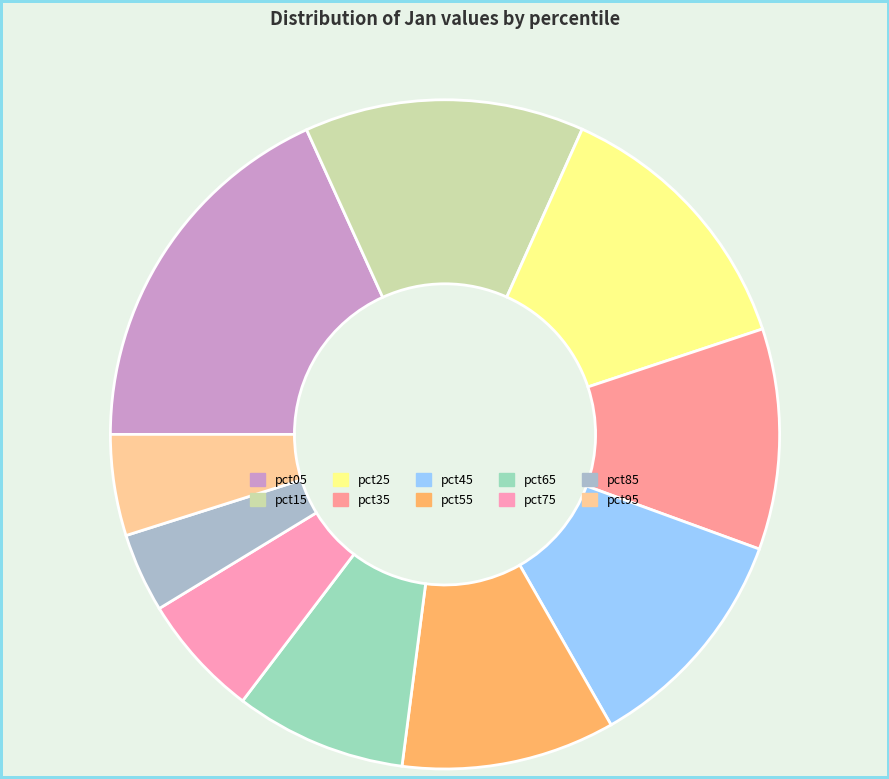

What is the smallest slice in the pie chart?

pct85